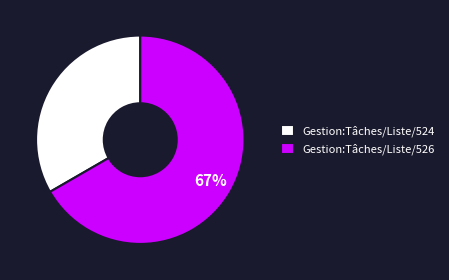

To the nearest percent, what is the combined percentage of Gestion:Tâches/Liste/524 and Gestion:Tâches/Liste/526?

100%